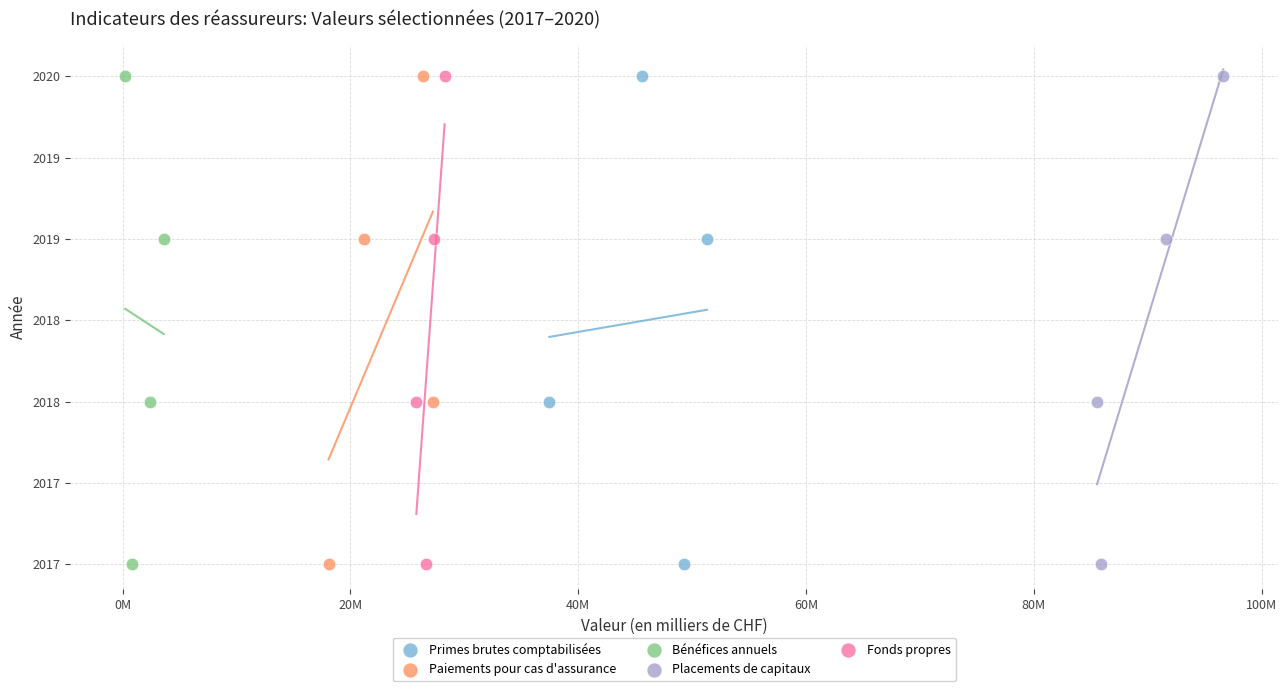

What are all the series names shown in the legend?

Primes brutes comptabilisées, Paiements pour cas d'assurance, Bénéfices annuels, Placements de capitaux, Fonds propres